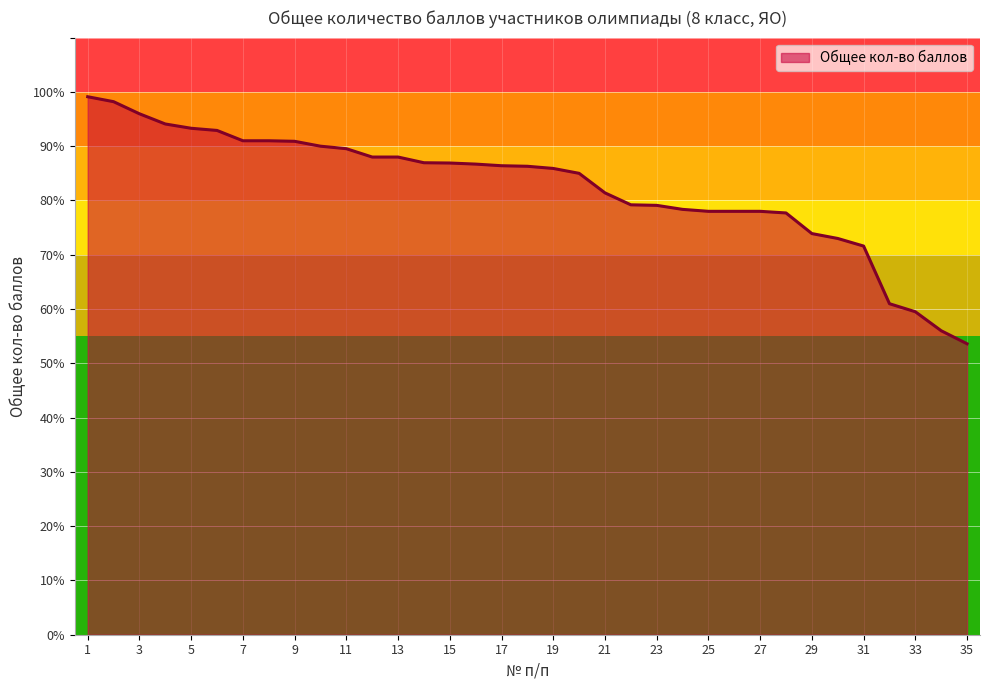

What is the minimum value shown in the chart?

53.6